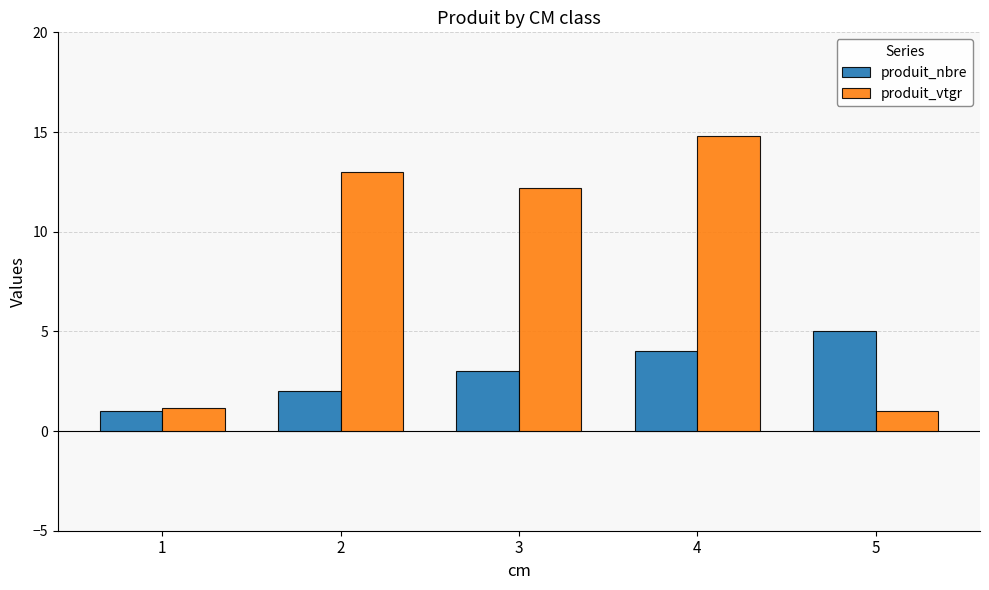

Is the value of produit_vtgr at 1 greater than the value of produit_nbre at 2?

No